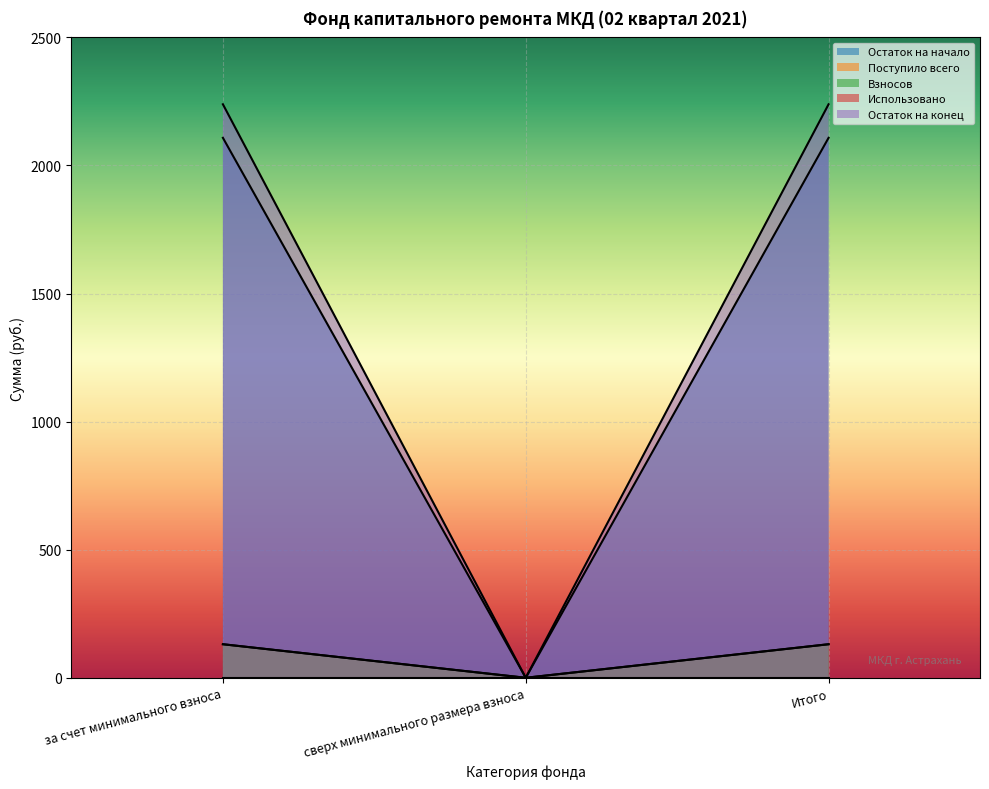

Which series has the largest total across all categories?

Остаток на начало